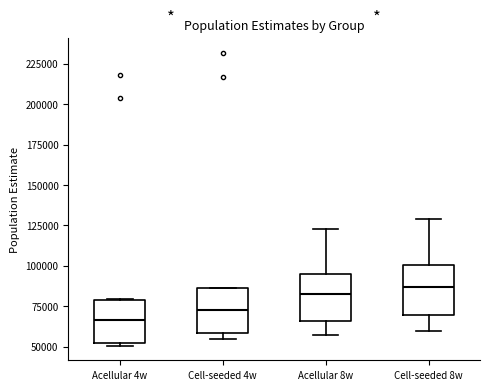

Reading left to right, transcribe this box plot: for each box, give where its median line is, the range the box spans, and where its two whiskers end, as read against the y-axis. The values are not printed on the chart, so give them approximately, as read against the axis.

Acellular 4w: median 65000, box 55000 to 80000, whiskers 50000 to 80000
Cell-seeded 4w: median 75000, box 60000 to 85000, whiskers 55000 to 85000
Acellular 8w: median 85000, box 65000 to 95000, whiskers 55000 to 125000
Cell-seeded 8w: median 85000, box 70000 to 100000, whiskers 60000 to 130000